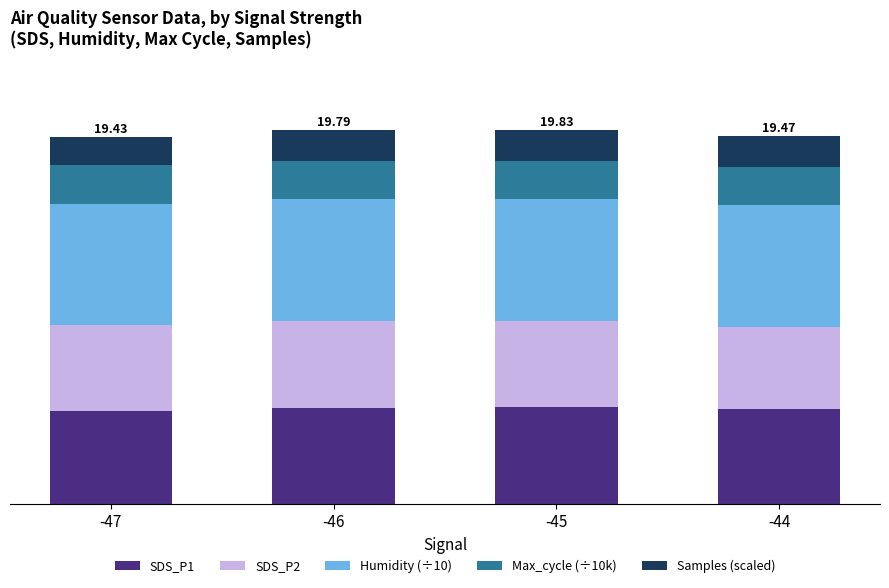

What are all the series names shown in the legend?

SDS_P1, SDS_P2, Humidity (÷10), Max_cycle (÷10k), Samples (scaled)